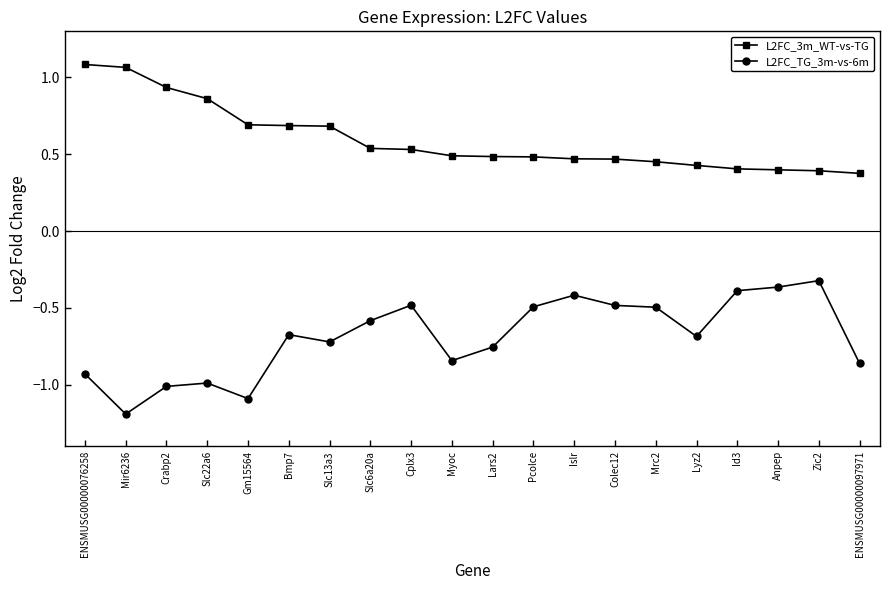

Does the chart display data point markers on the line(s)?

Yes